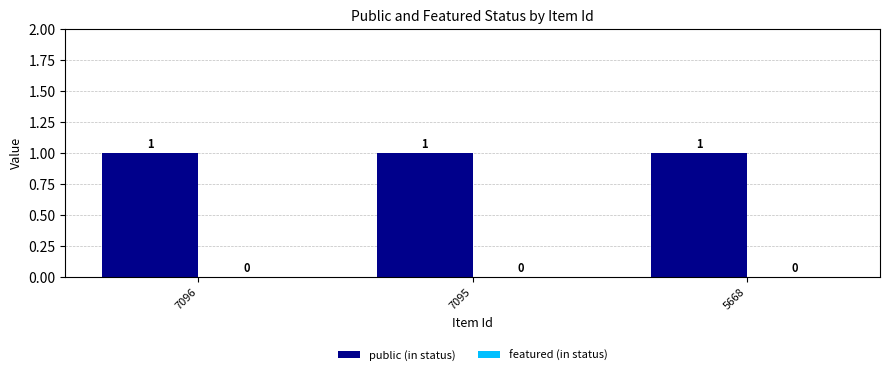

What is the sum of the public values at 7096 and 5668?

2